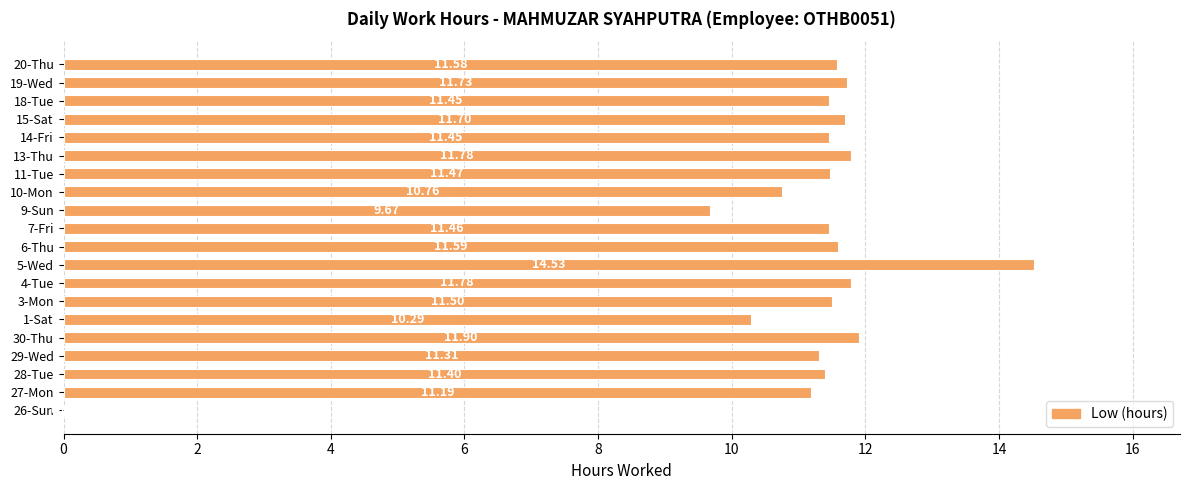

How many distinct data groups are displayed?

1